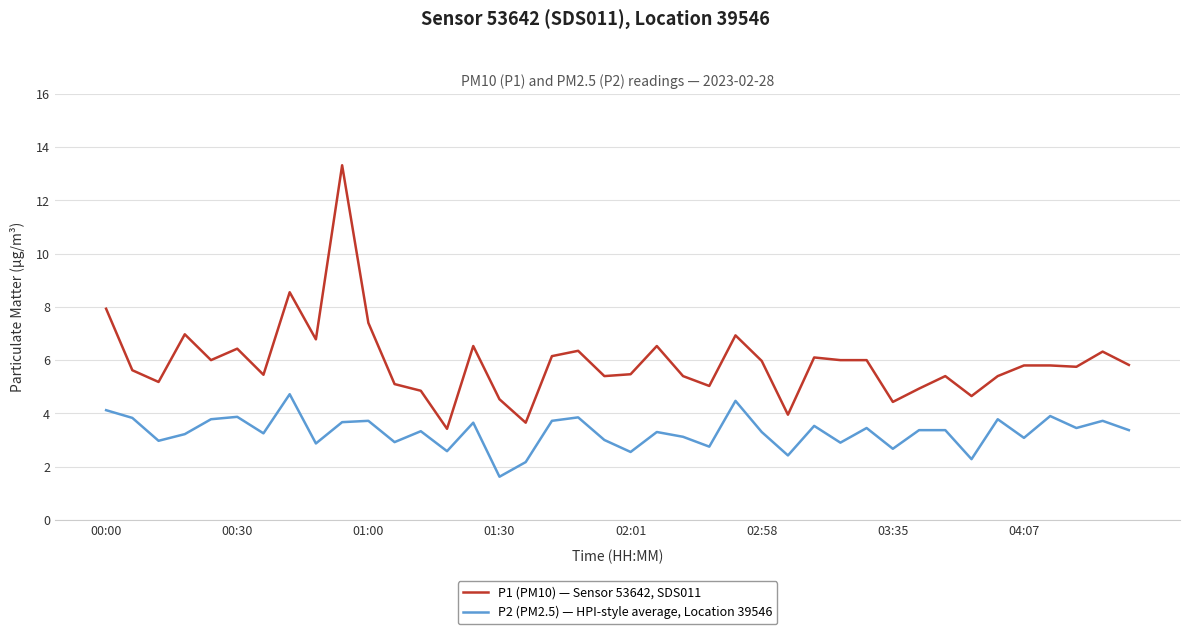

Which series has the widest spread of values?

P1 (PM10) — Sensor 53642, SDS011